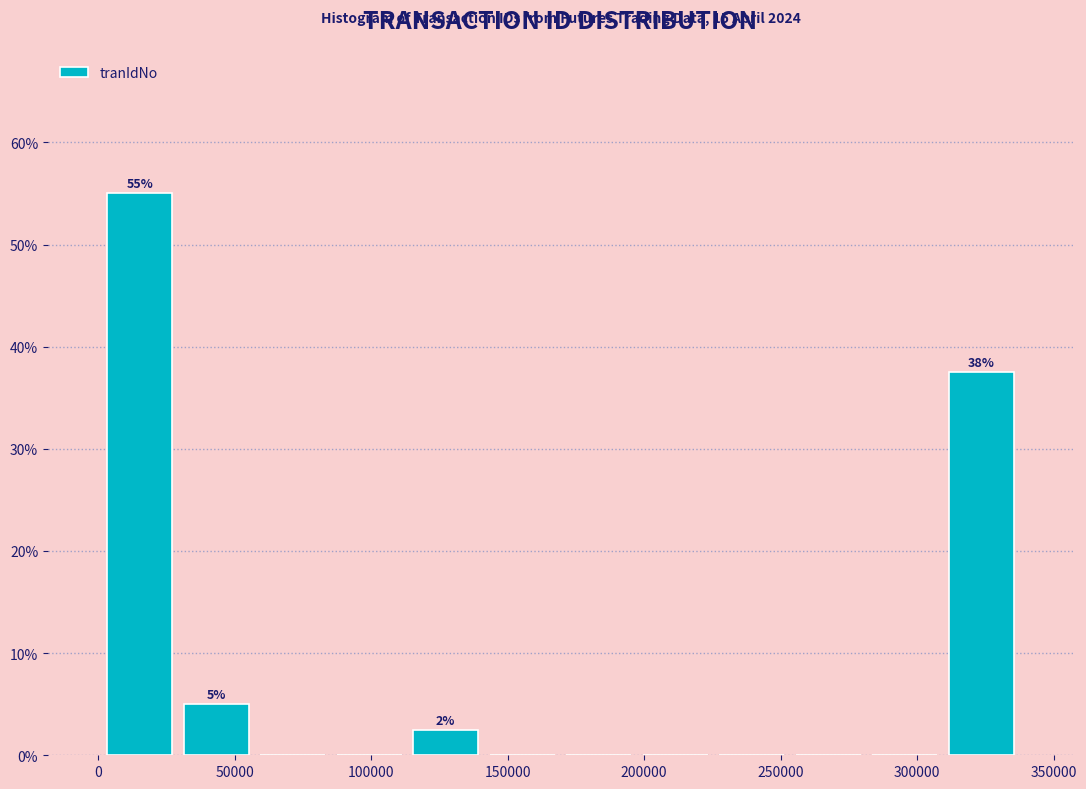

Which range on the x-axis has the tallest bar?

0 to 30000